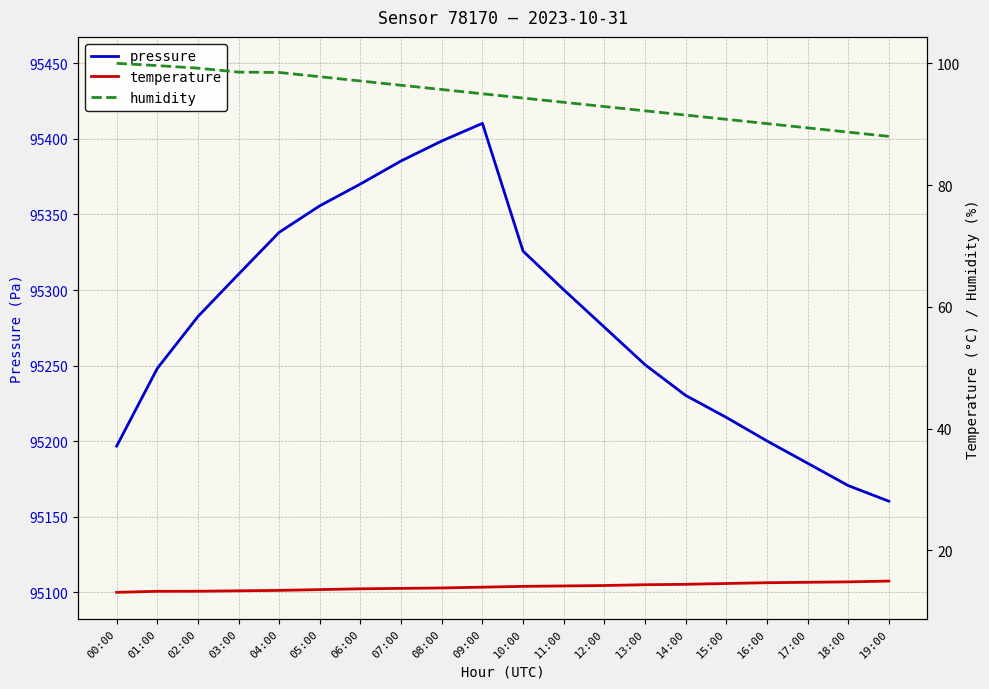

What are all the series names shown in the legend?

pressure, temperature, humidity